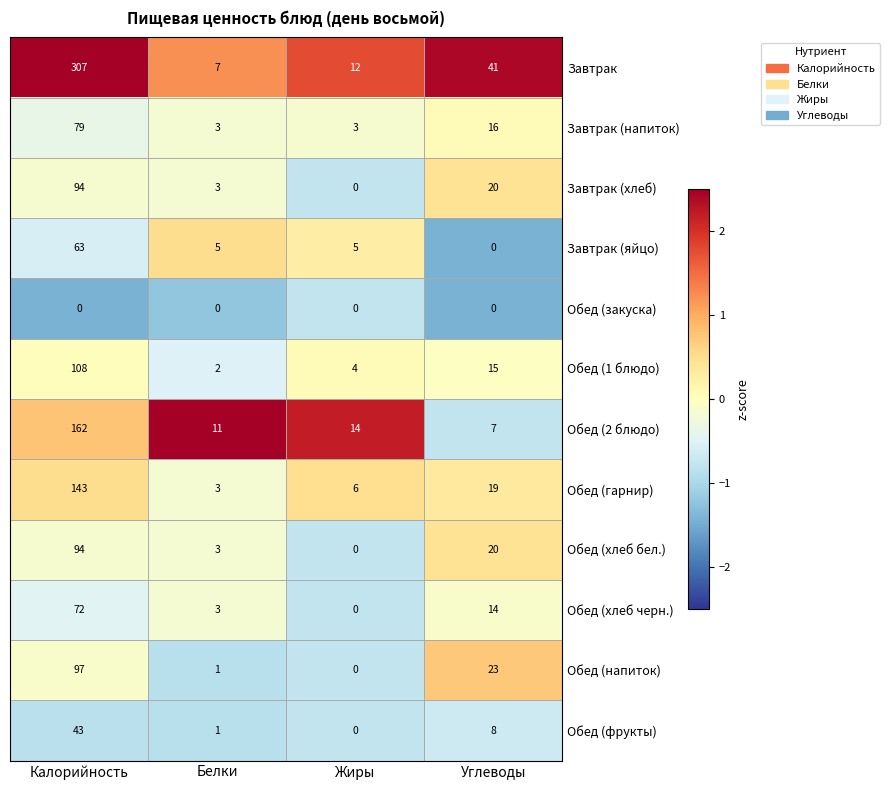

List the labels in order of Обед (хлеб черн.) value, smallest first.

Жиры, Белки, Углеводы, Калорийность